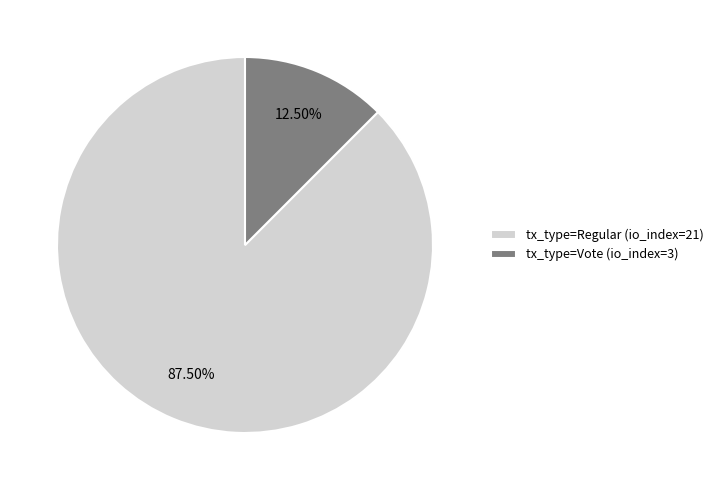

What is the majority slice?

tx_type=Regular (io_index=21)